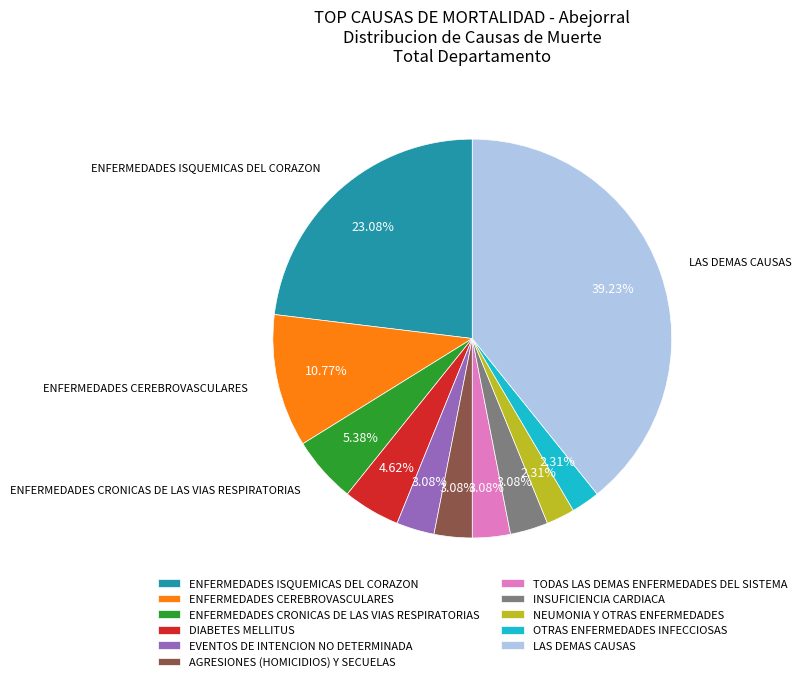

To the nearest percent, what is the combined percentage of NEUMONIA Y OTRAS ENFERMEDADES and DIABETES MELLITUS?

7%